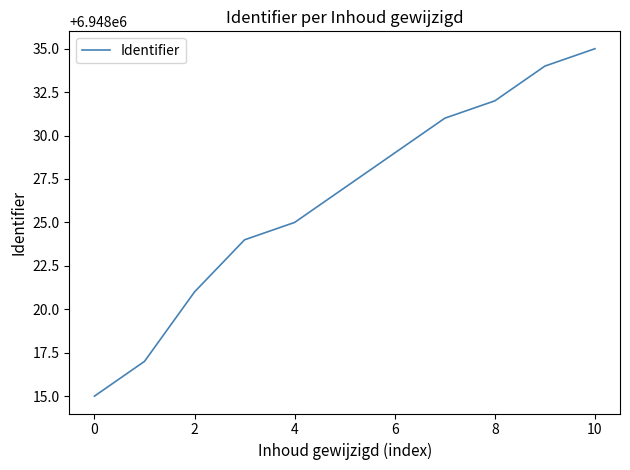

What is the greatest value displayed?

6948035